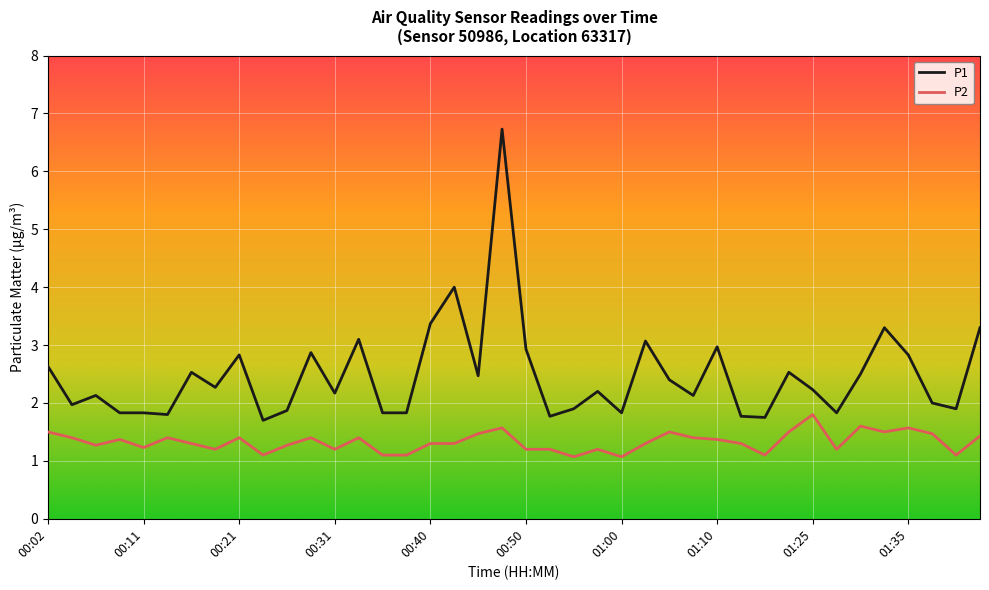

True or false: P2 has more than 0 interior local peaks.

True